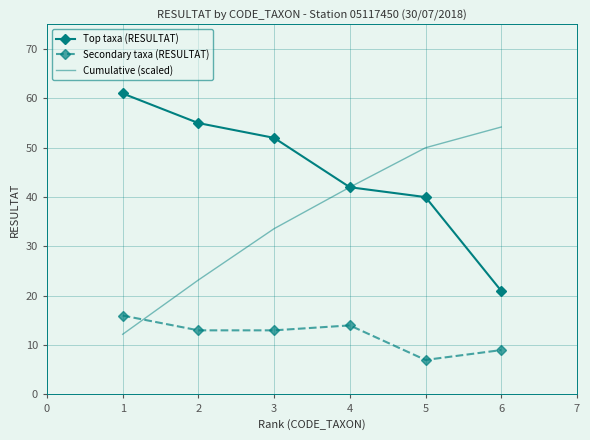

Between which two adjacent categories do Cumulative (scaled) and Secondary taxa (RESULTAT) first intersect?

1 and 2